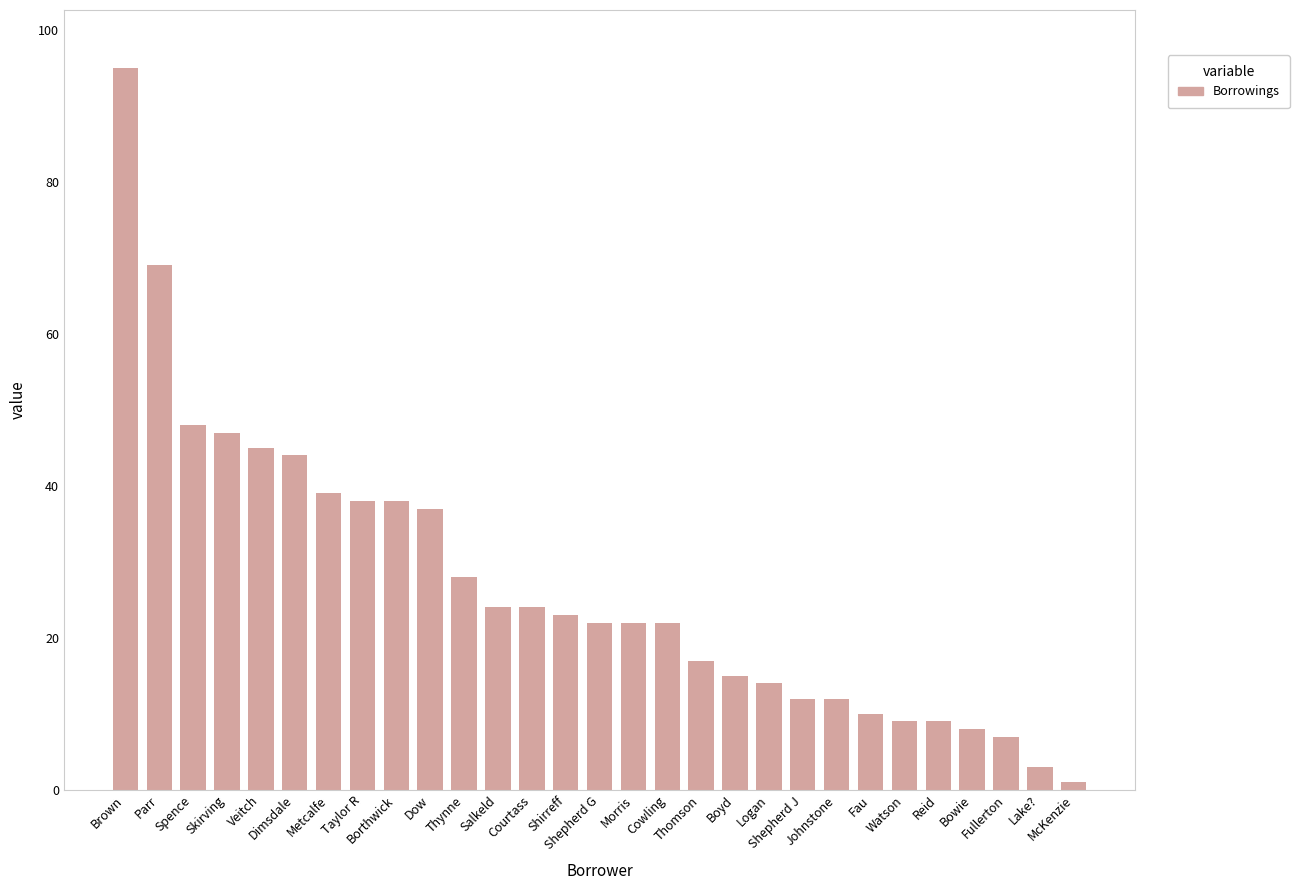

What is the difference between the maximum and minimum values?

94